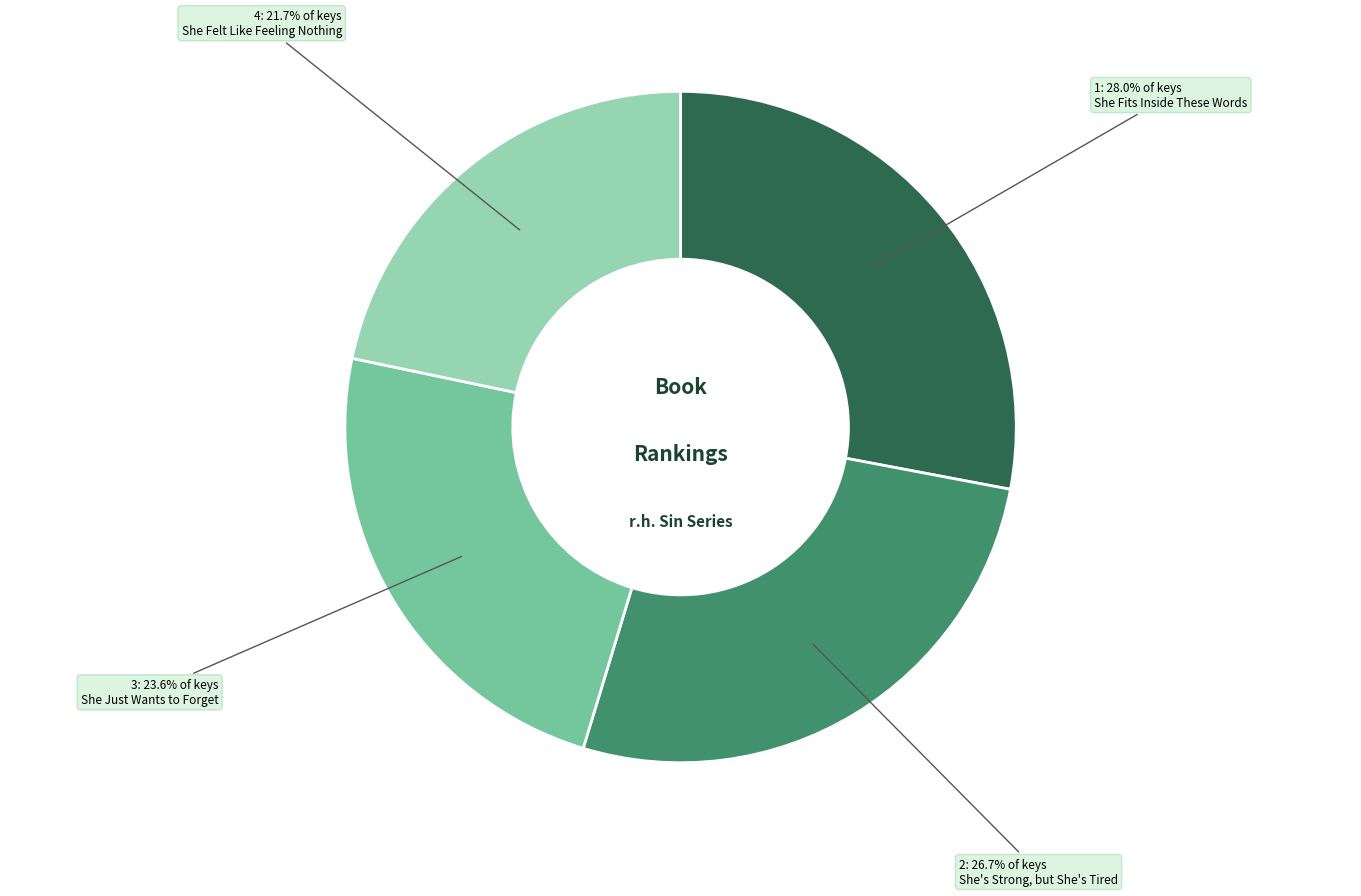

Does any single category account for the majority?

No